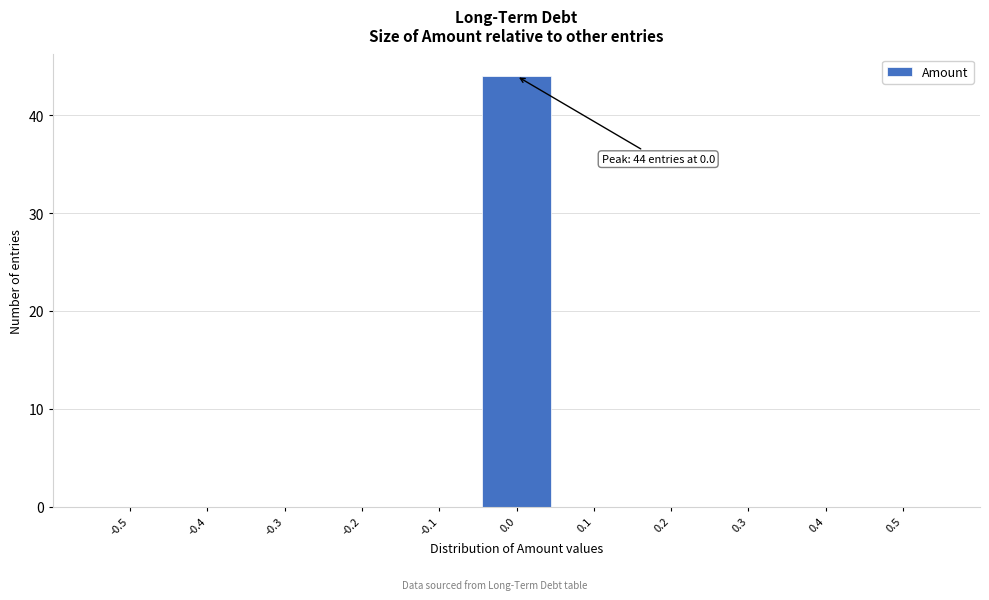

Reading right to left, transcribe all the data shown in this chart.

0.5=0	0.4=0	0.3=0	0.2=0	0.1=0	0.0=44	-0.1=0	-0.2=0	-0.3=0	-0.4=0	-0.5=0